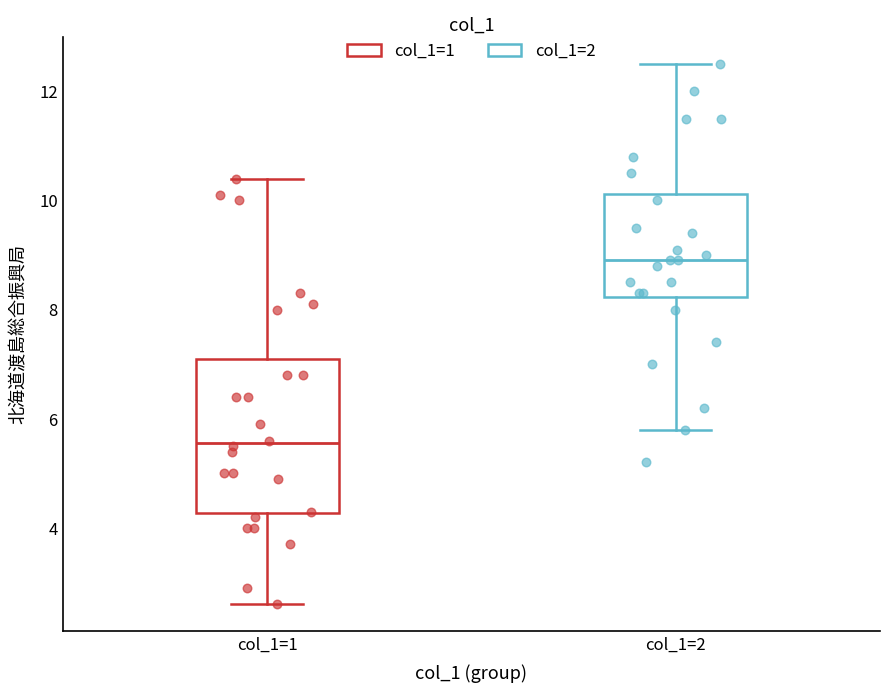

Reading left to right, transcribe this box plot: for each box, give where its median line is, the range the box spans, and where its two whiskers end, as read against the y-axis. The values are not printed on the chart, so give them approximately, as read against the axis.

col_1=1: median 5.6, box 4.2 to 7.2, whiskers 2.6 to 10.4
col_1=2: median 9.0, box 8.2 to 10.2, whiskers 5.8 to 12.6